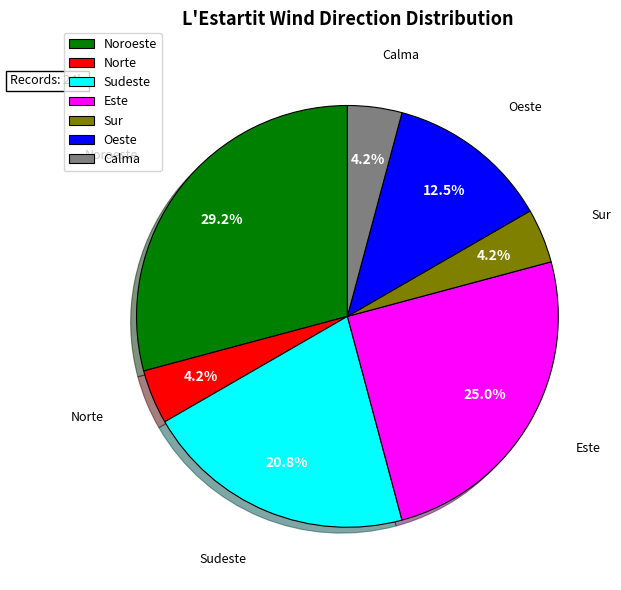

Does Noroeste represent more than half of the total?

No